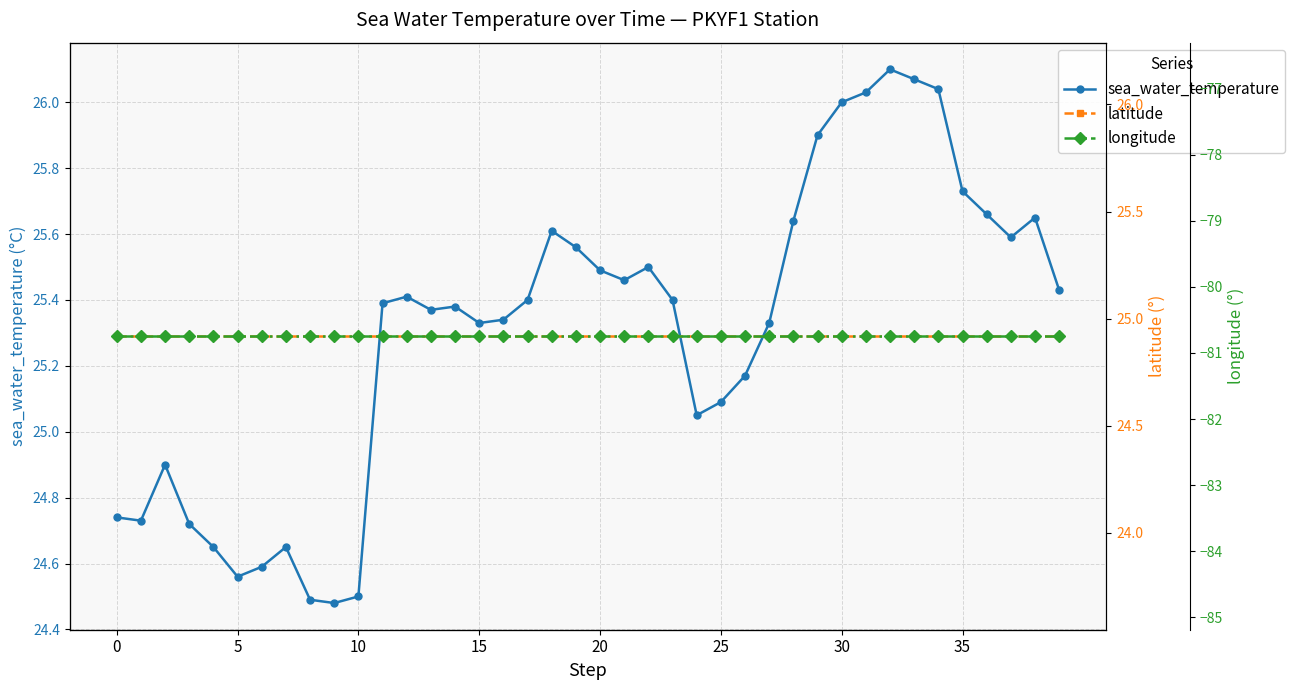

True or false: sea_water_temperature has more than 1 interior local peaks.

True